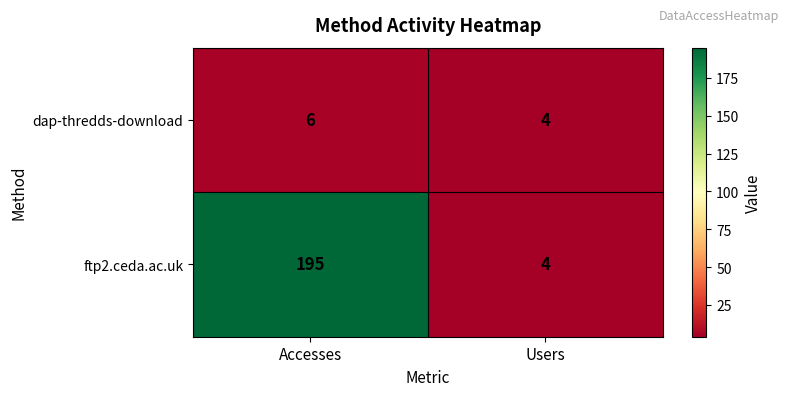

The value of dap-thredds-download at Users is 2. True or false?

False